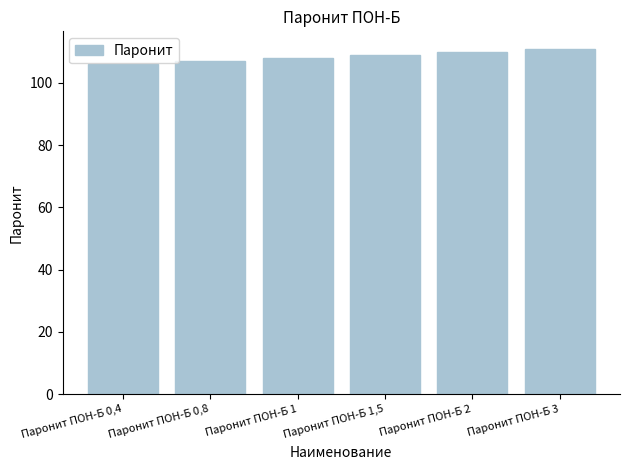

What is the minimum value shown in the chart?

106